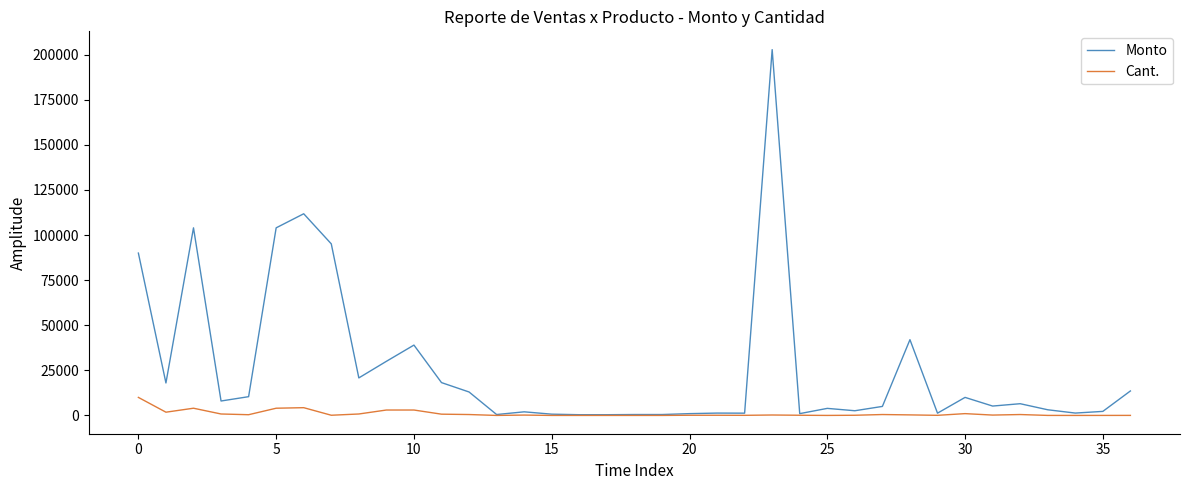

Which series has the widest spread of values?

Monto